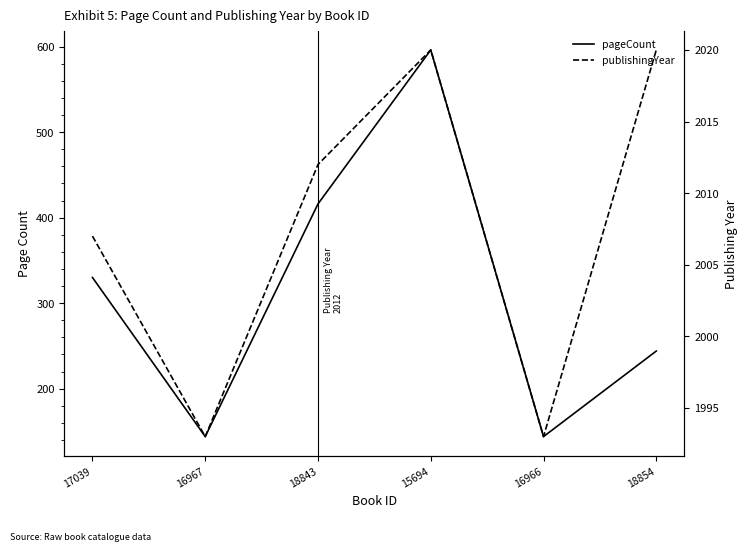

Which has a higher value, 18854 or 16966?

18854